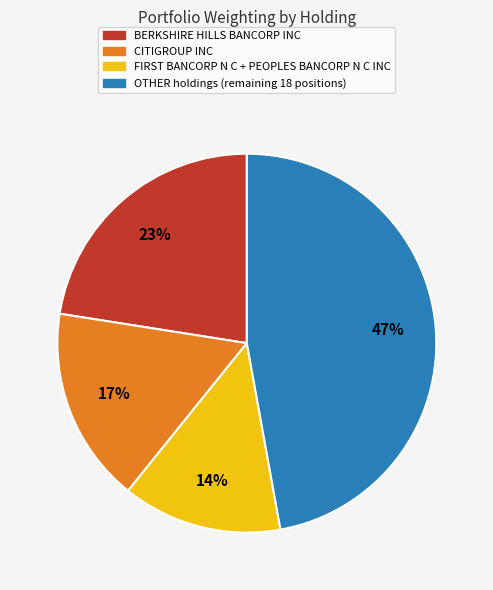

How many slices are in this pie chart?

4